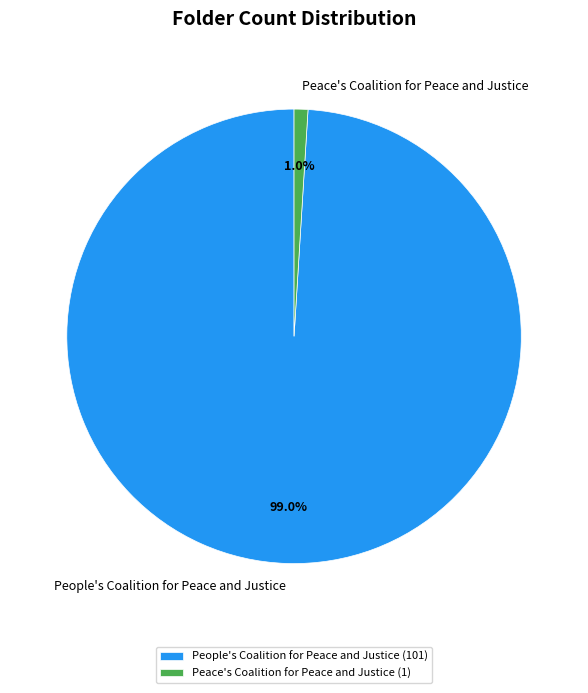

Do People's Coalition for Peace and Justice and Peace's Coalition for Peace and Justice together represent more than half of the pie?

Yes